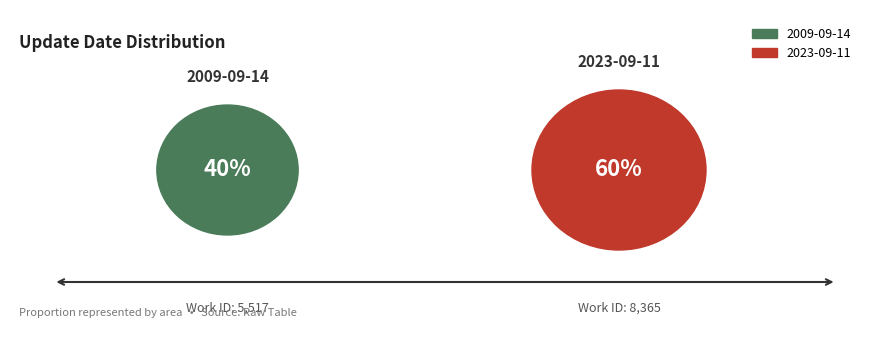

Count the number of slices in the pie.

2